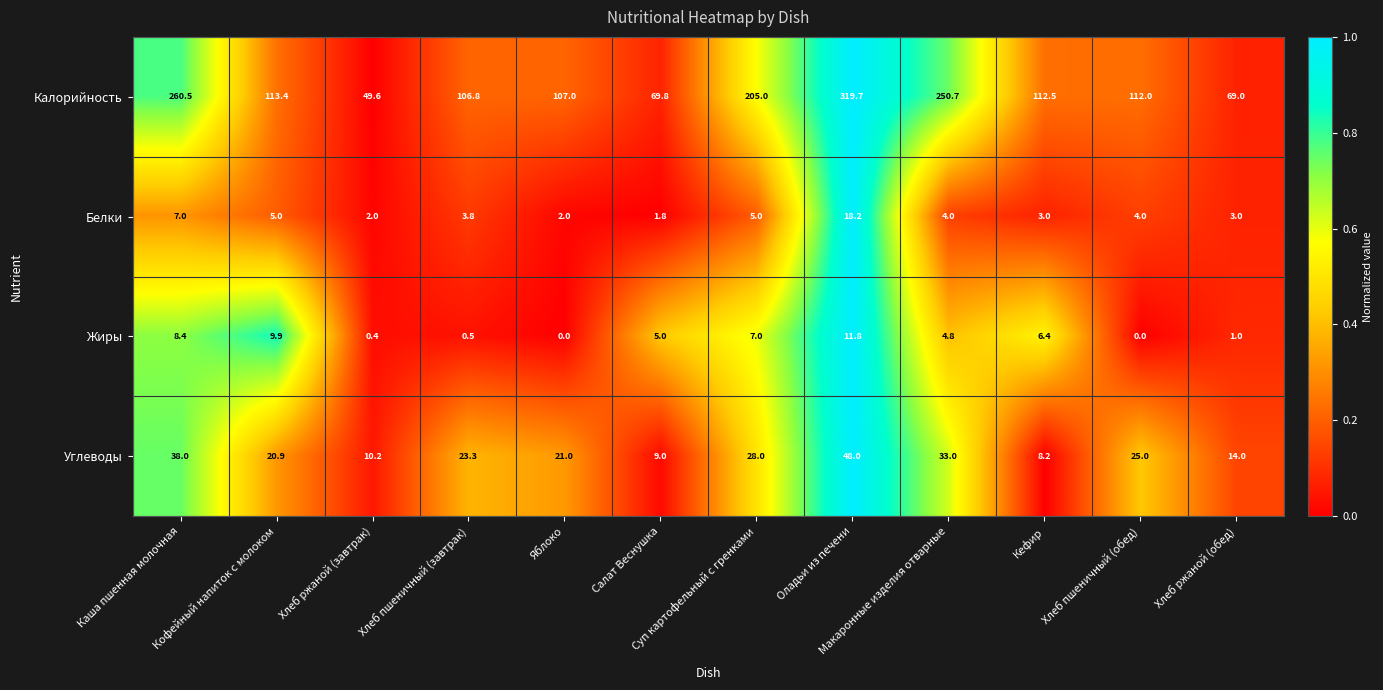

What is the maximum value shown in the chart?

319.7